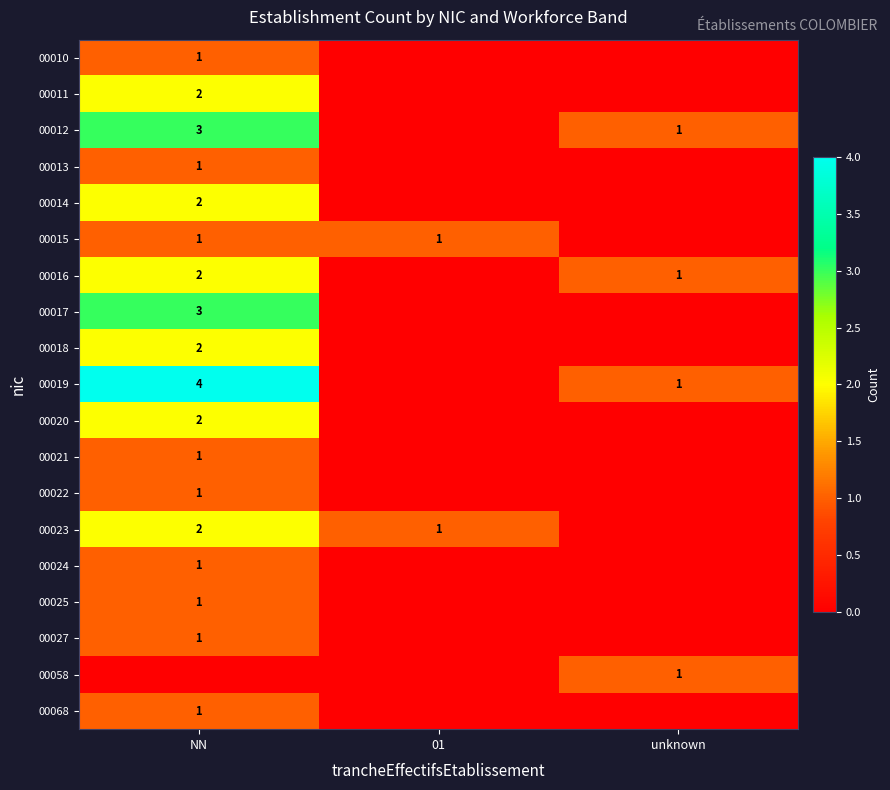

The 00015 series shows 1 at NN. True or false?

True